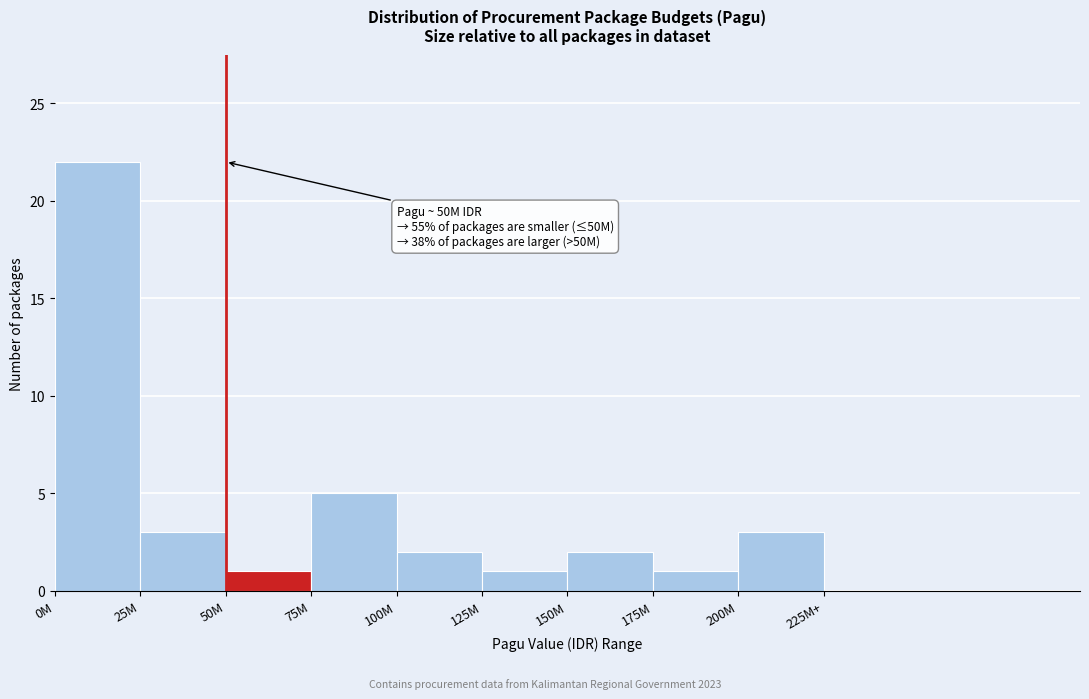

Reading left to right, extract all data points from this chart.

0M=22	25M=3	50M=1	75M=5	100M=2	125M=1	150M=2	175M=1	200M=3	225M+=0